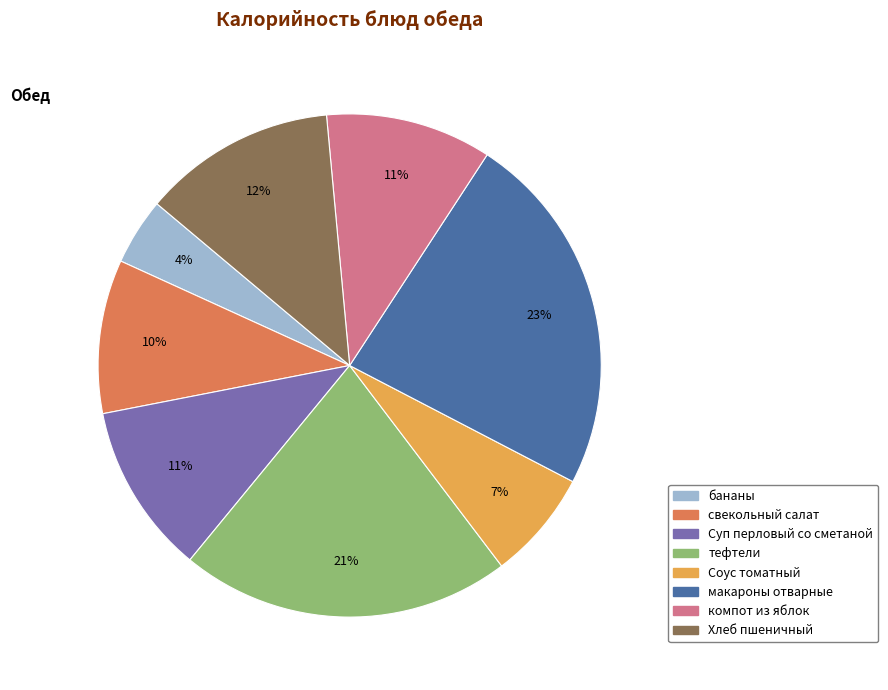

Combined, do Соус томатный and тефтели account for over 50%?

No